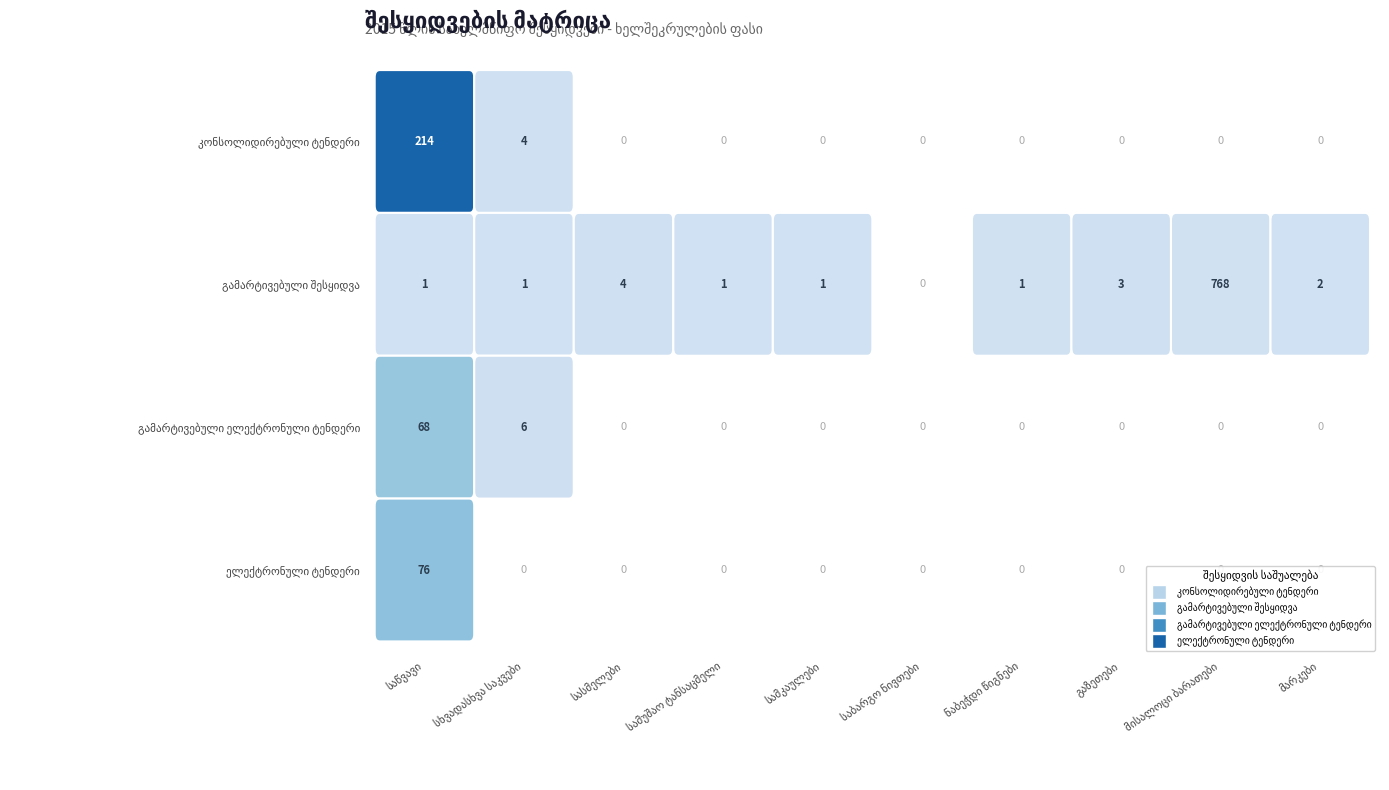

Which category has the lowest value across all series?

სასმელები